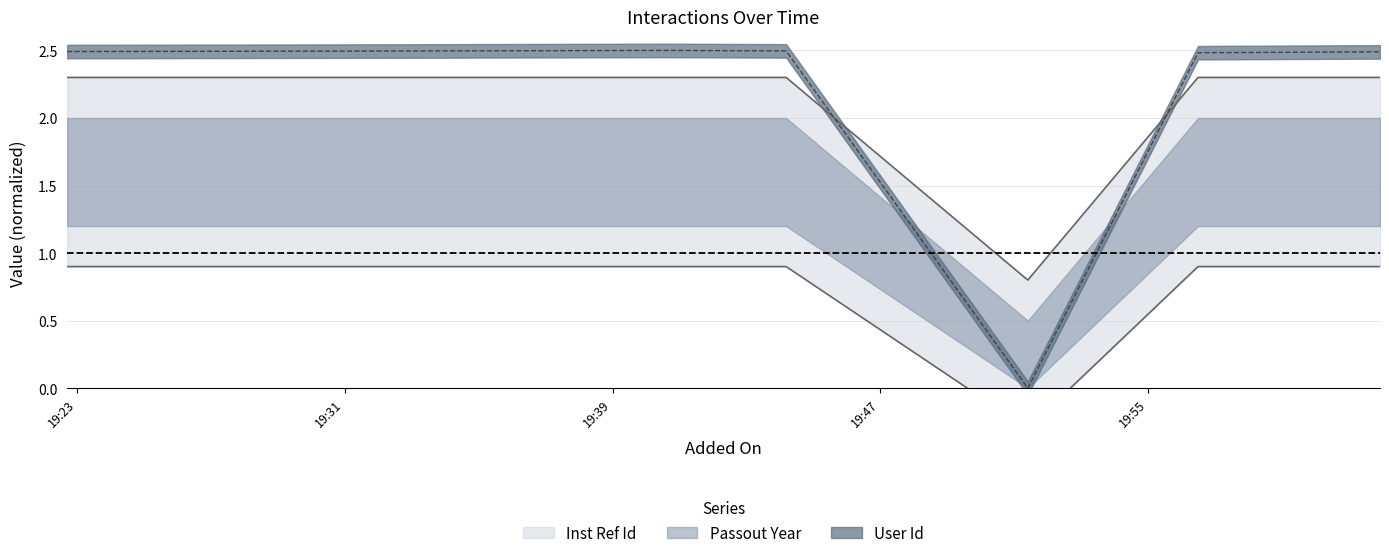

Which series has the largest total across all categories?

User Id